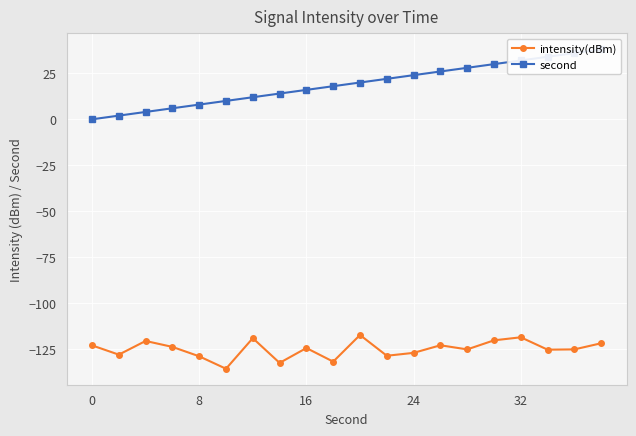

What is the sum of all intensity(dBm) values?

-2498.6